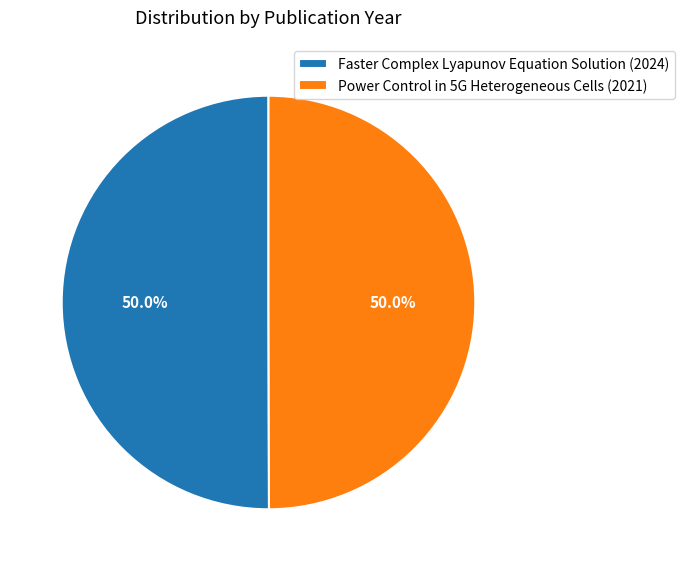

The Faster Complex Lyapunov Equation Solution slice represents 50% of the pie. True or false?

True